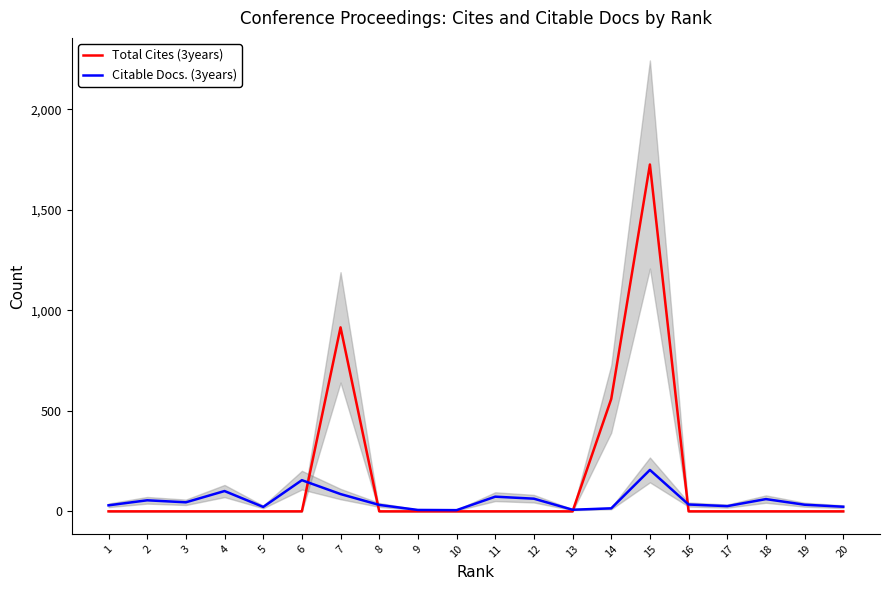

In Citable Docs. (3years), how many points are lower than both neighbors (excluding endpoints)?

5